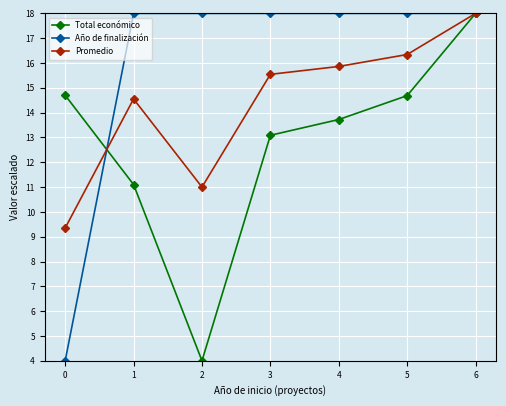

Between 1 and 4, which series saw the biggest shift?

Total económico